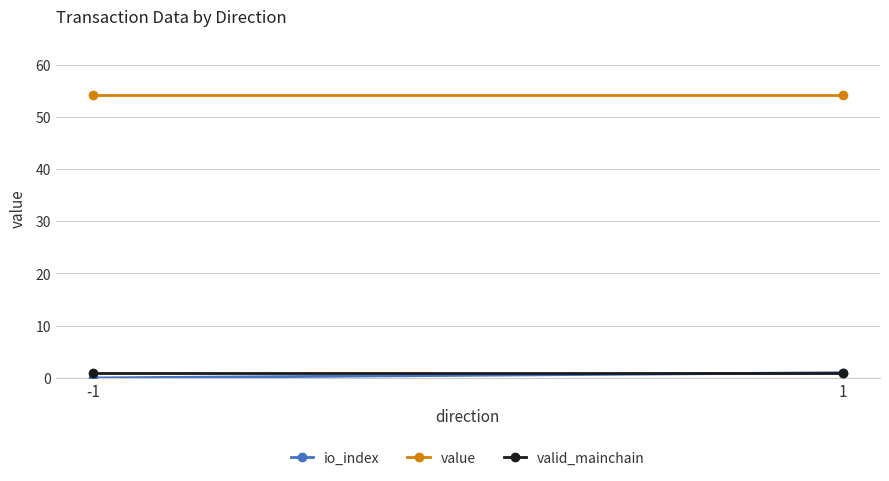

What are all the series names shown in the legend?

io_index, value, valid_mainchain